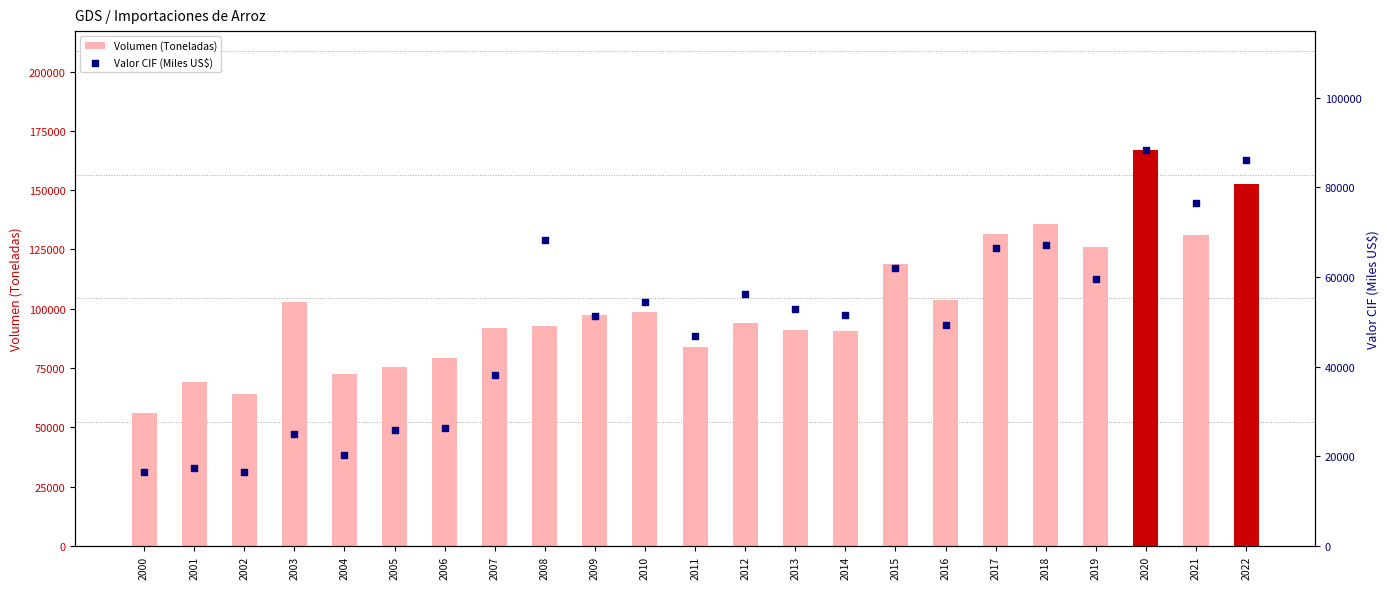

At how many categories does at least one series exceed 116341?

7